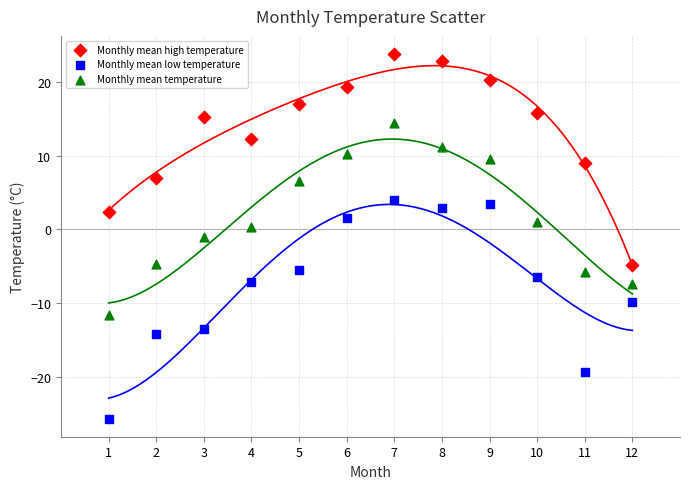

Which series reaches the maximum Y coordinate?

Monthly mean high temperature